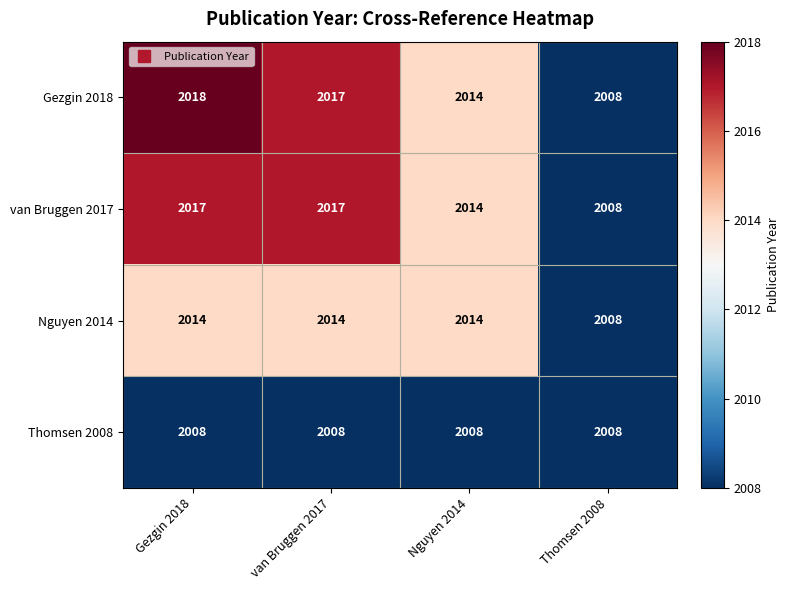

At which category is the sum across all series the highest?

Gezgin 2018